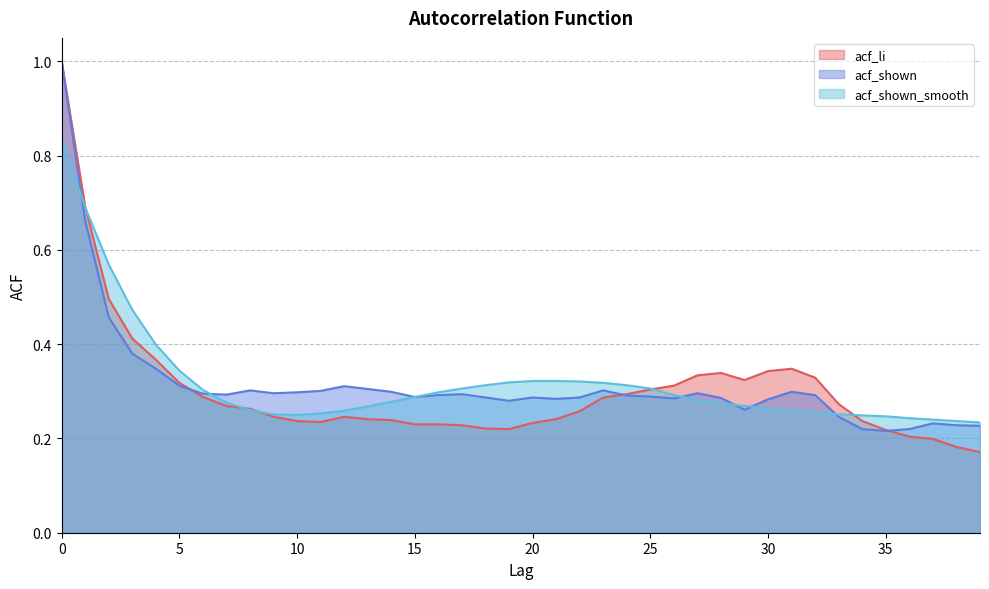

True or false: acf_shown_smooth has a value of 0.2 at 38.

True